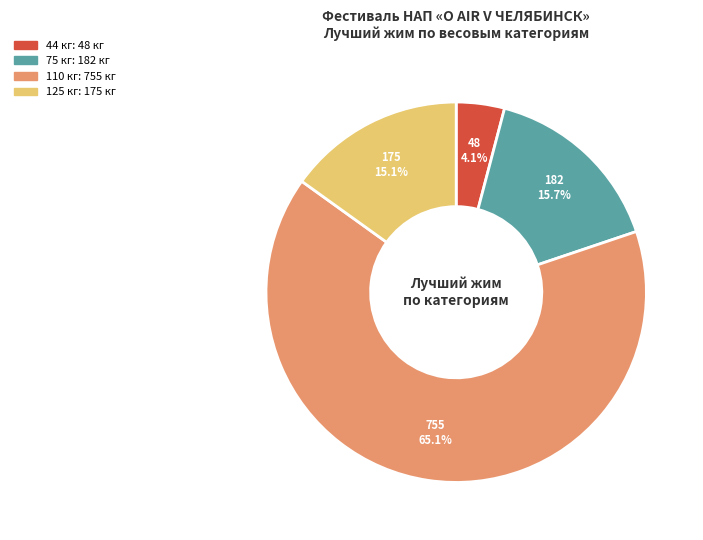

To the nearest percent, what is the average slice percentage?

25%